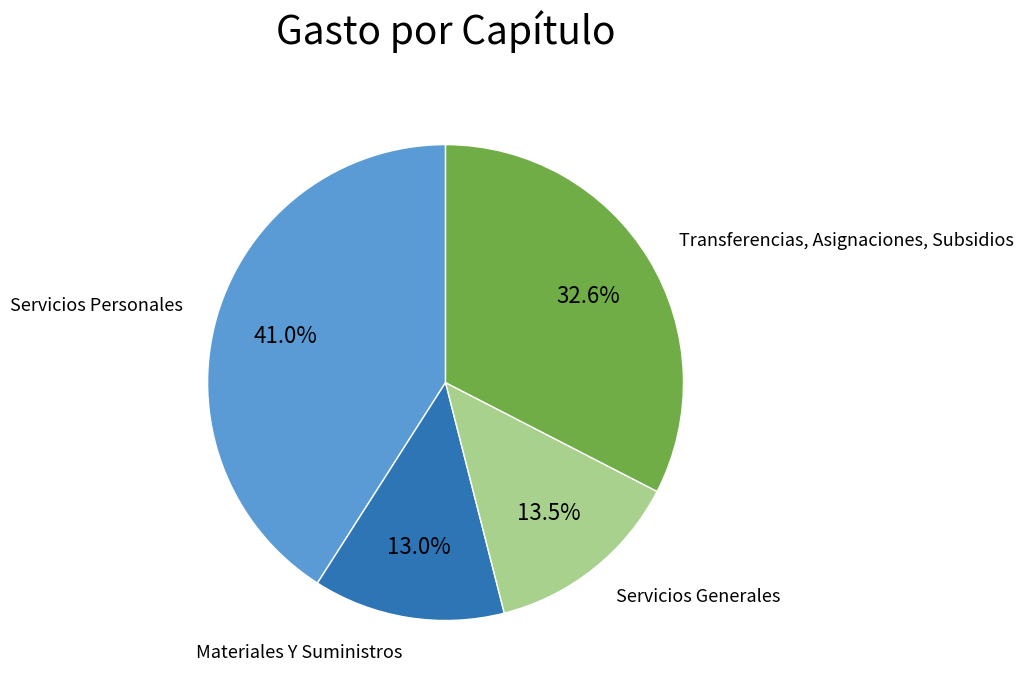

Does any single category account for the majority?

No